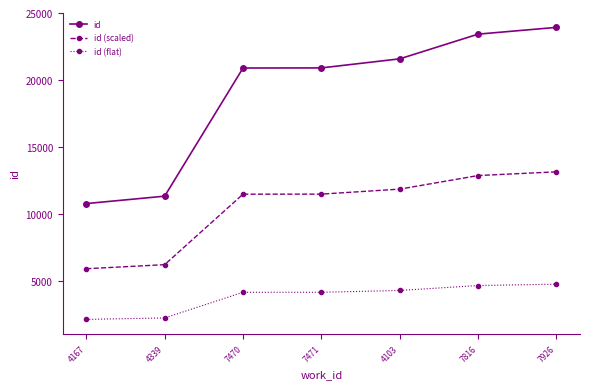

What is the value of the id point at the 3rd from the left?

20899.0